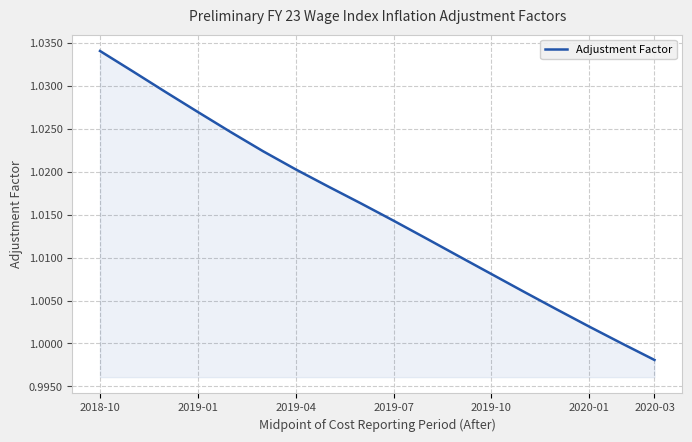

Does the chart have visible grid lines?

Yes